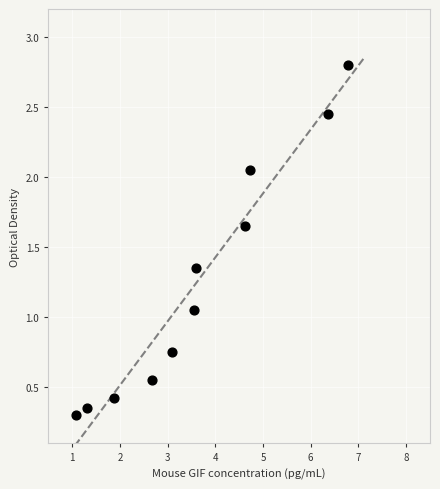

What is the average X value?

3.6